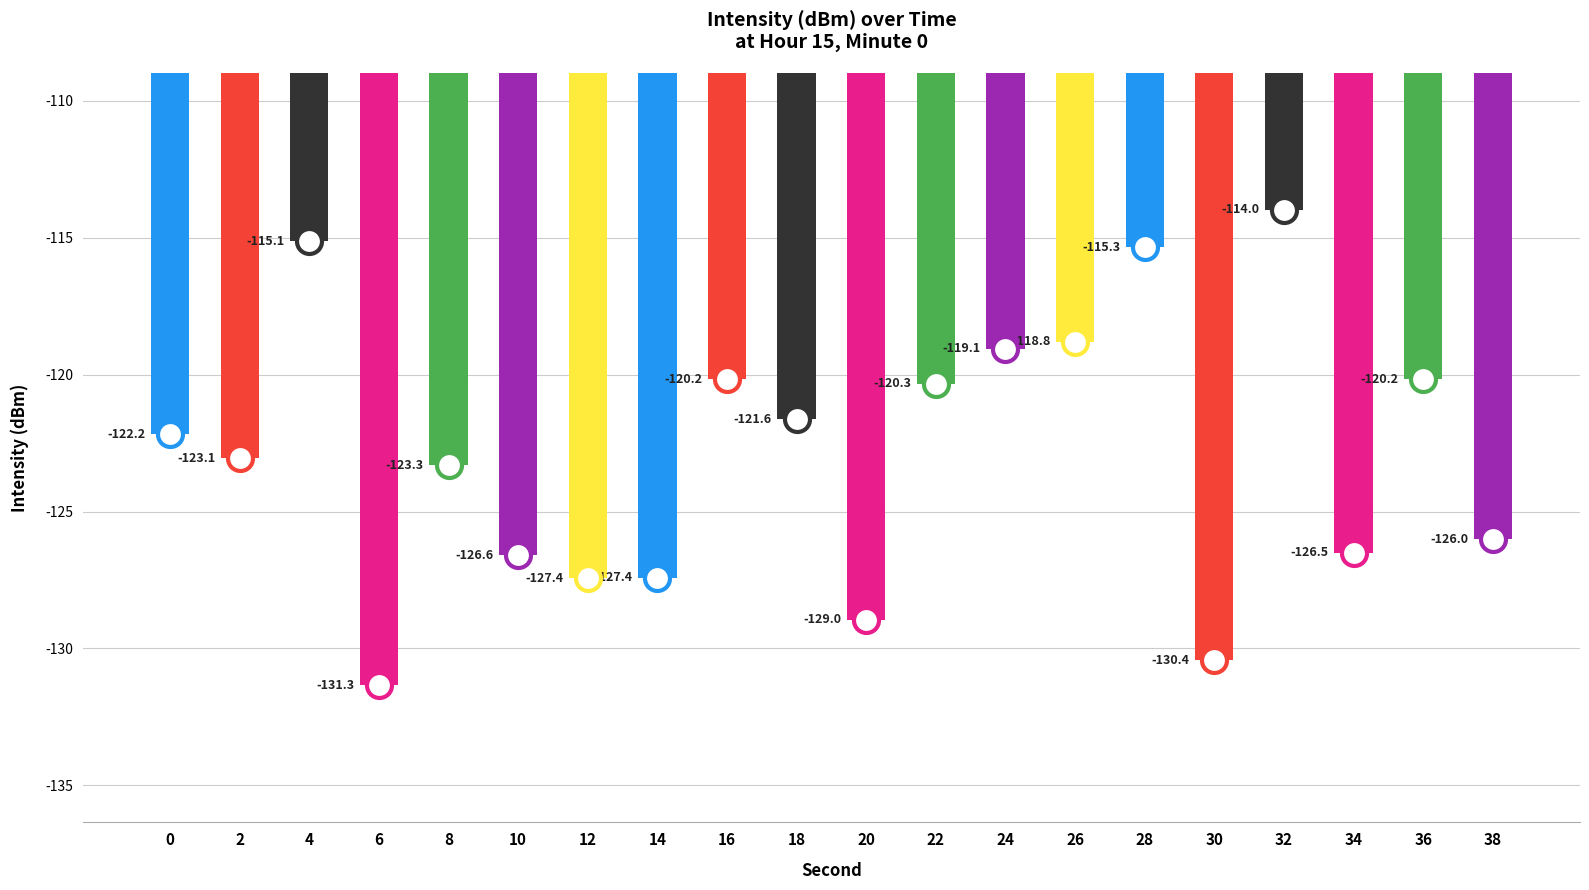

What is the difference between the maximum and second lowest values?

16.4